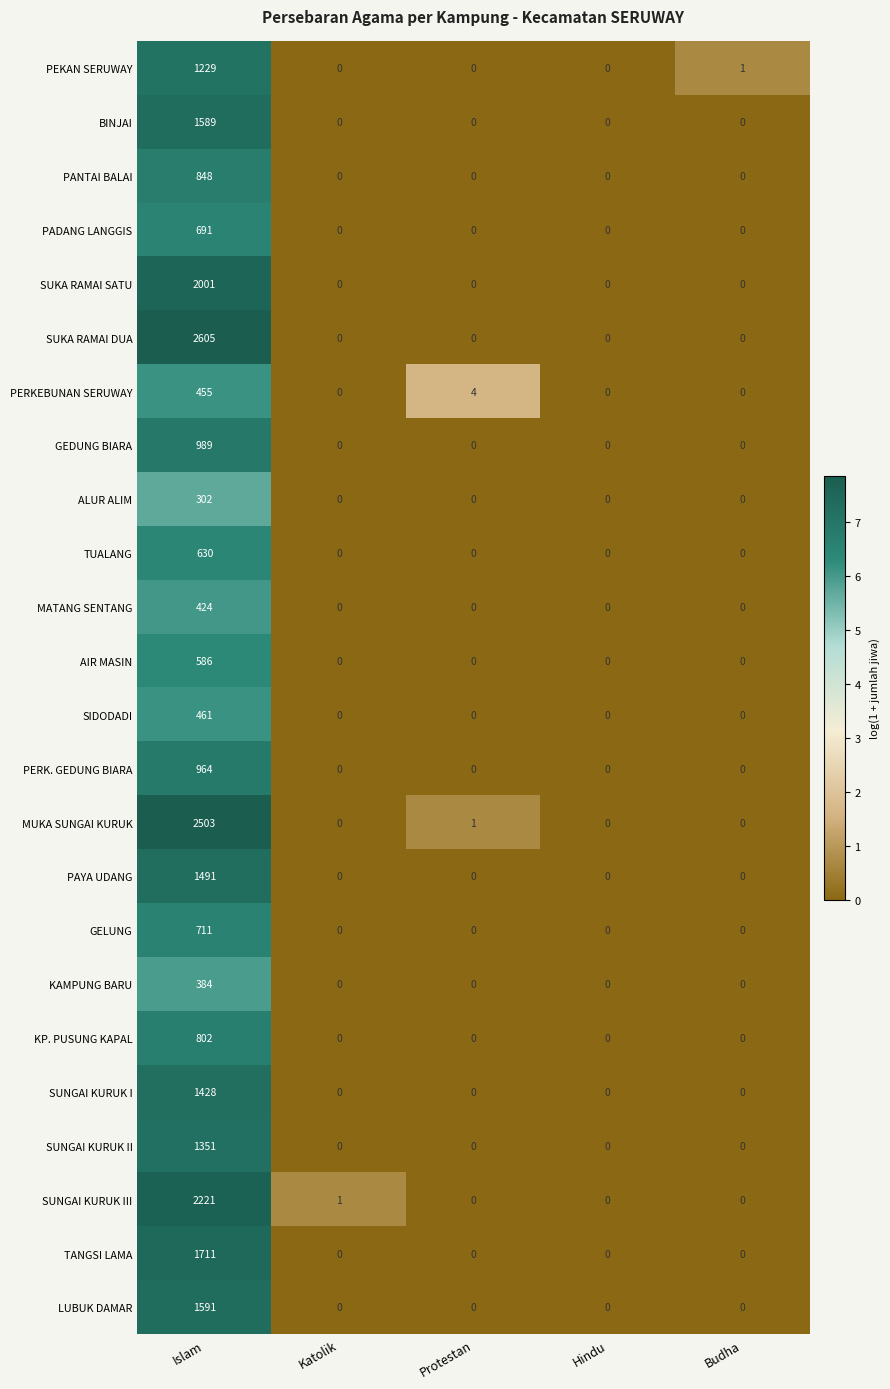

Which category has the highest value across all series?

Islam